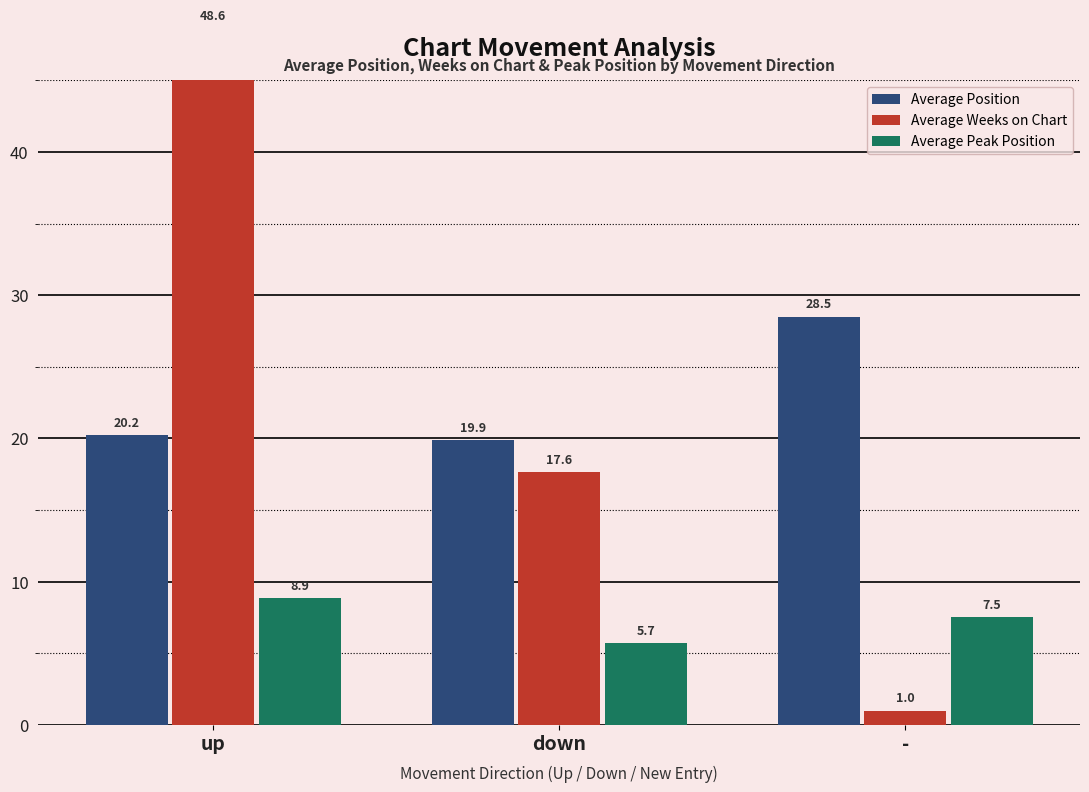

Which series has the largest total across all categories?

Average Position